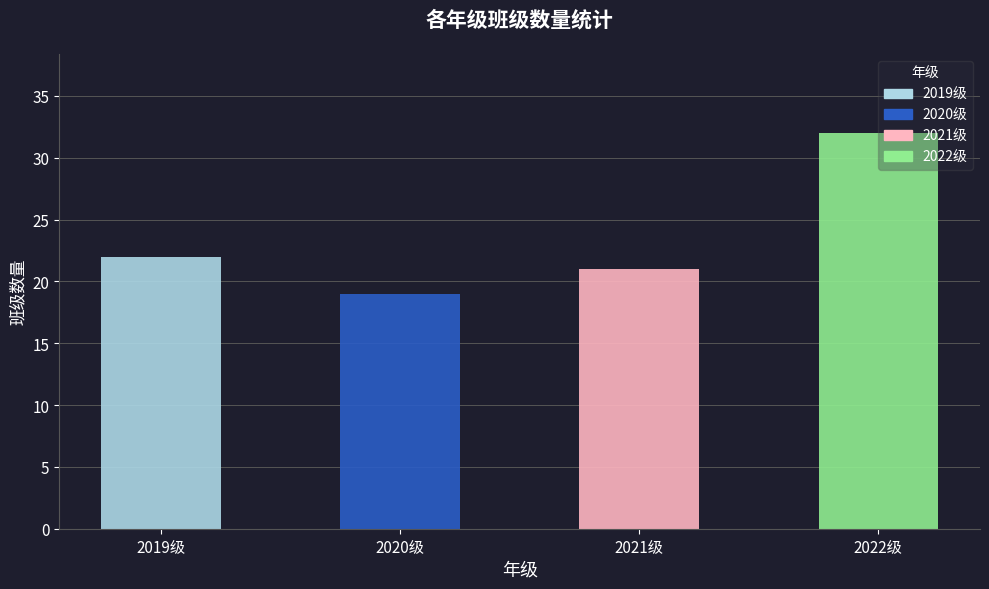

At which label is the value closest to 25?

2019级